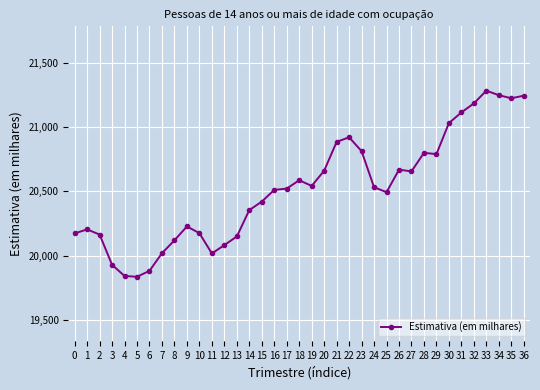

Count the number of categories in the chart.

37